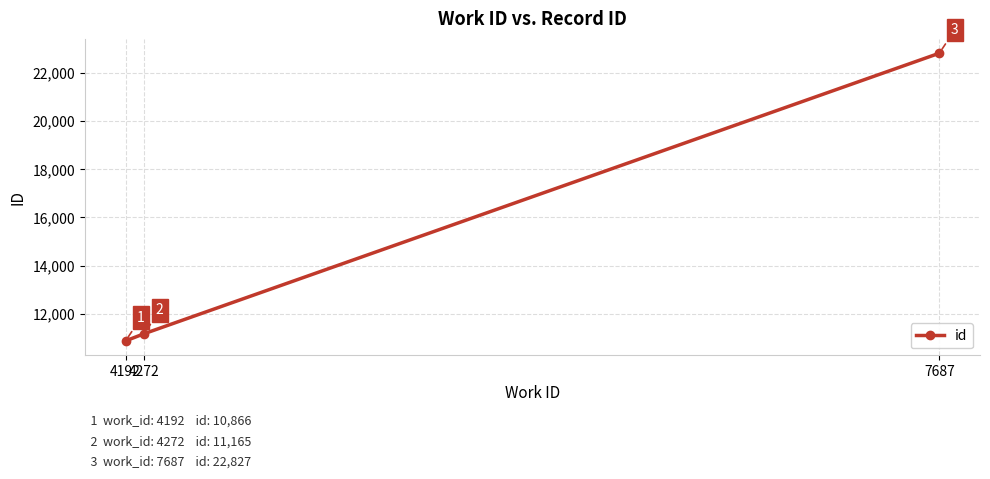

Reading left to right, what are all the values shown in this chart?

4192=10866	4272=11165	7687=22827